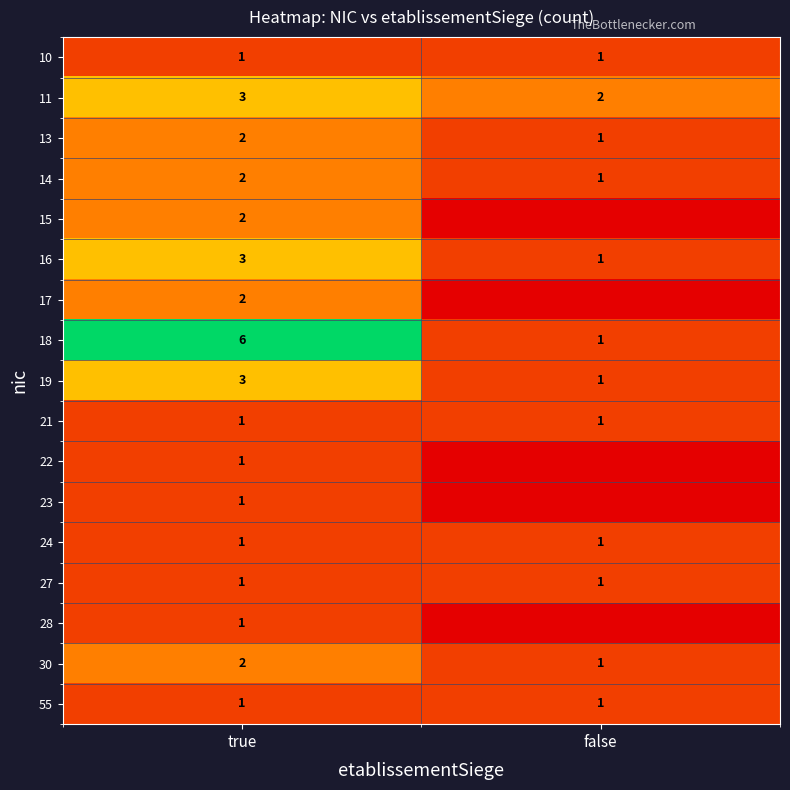

What is the sum of all 18 values?

7